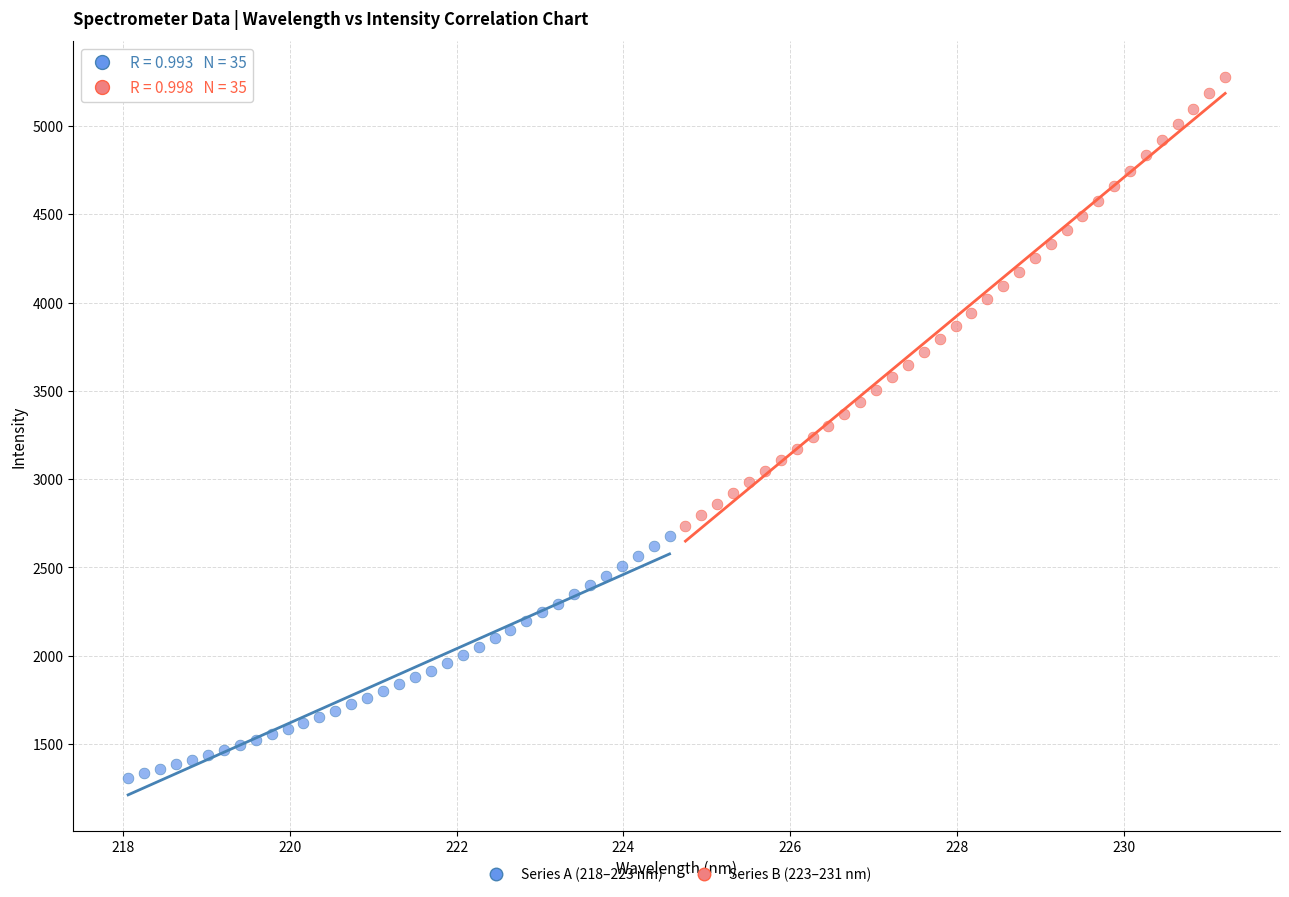

Which series reaches the maximum Y coordinate?

Series B (223–231 nm)